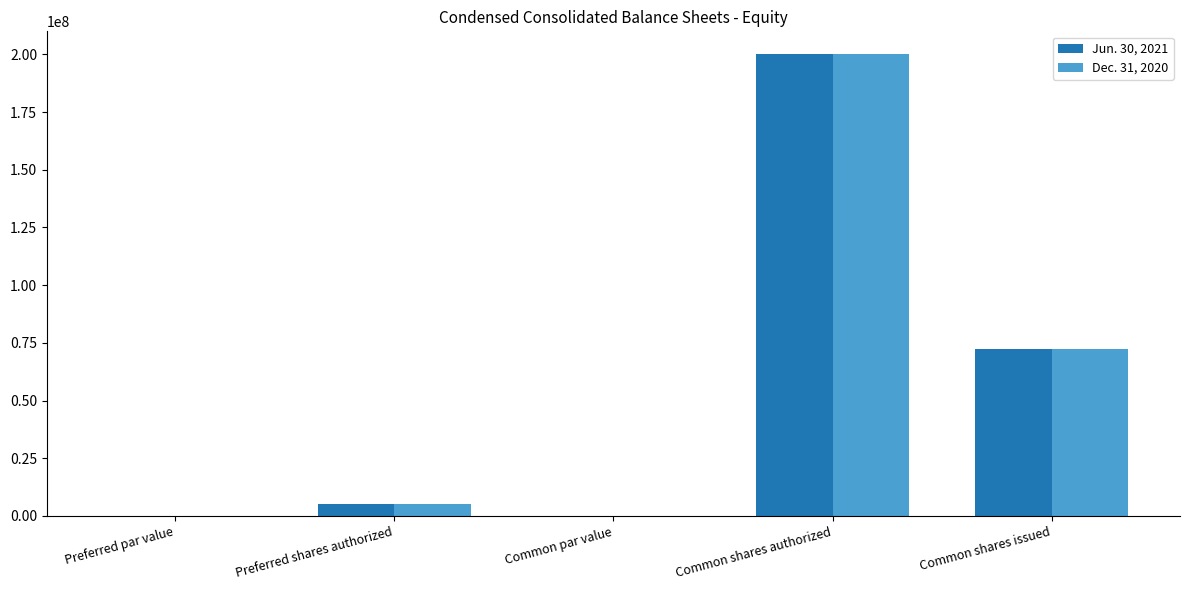

What is the maximum value for Dec. 31, 2020?

200000000.0